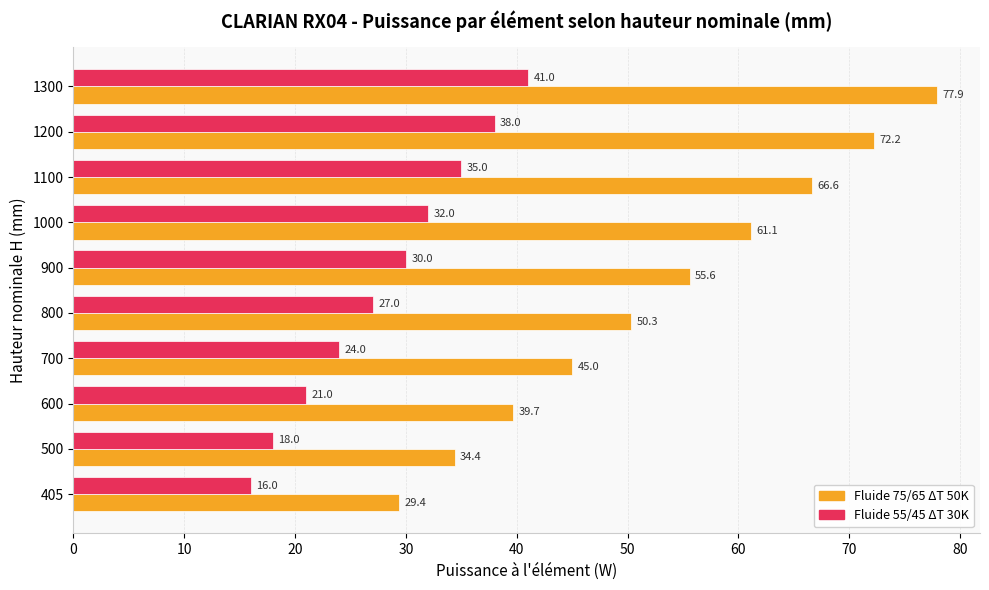

List the series in order of their peak value, highest first.

Fluide 75/65 ΔT 50K, Fluide 55/45 ΔT 30K